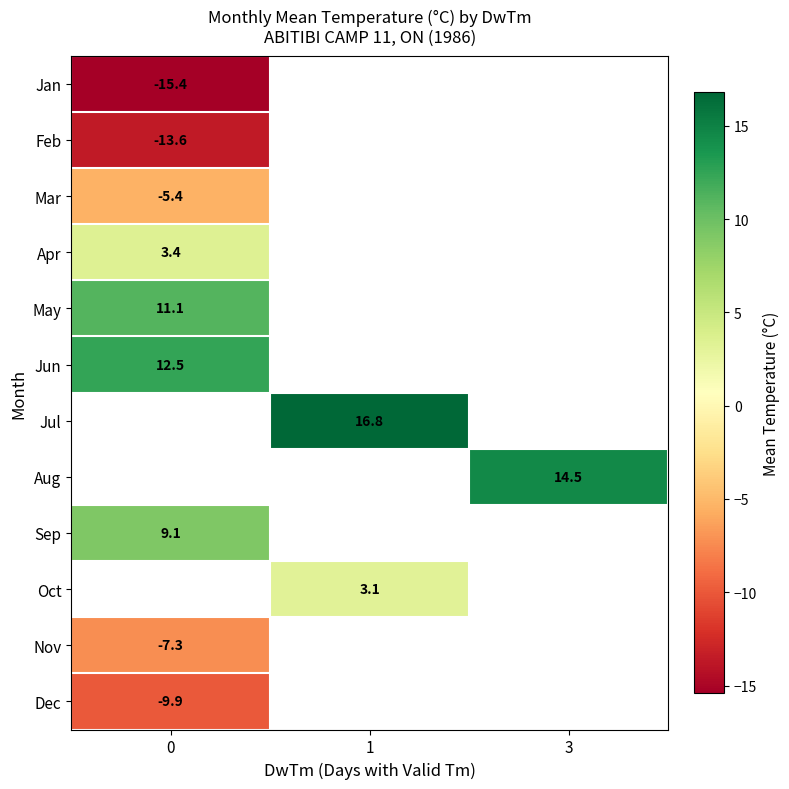

Count the number of categories in the chart.

3